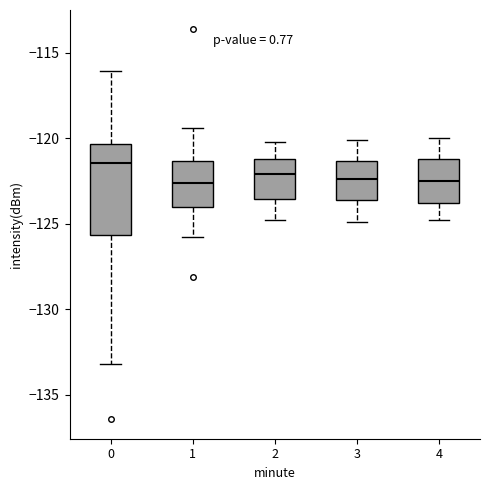

Comparing the boxes themselves (not the whiskers), which one is the tallest?

0